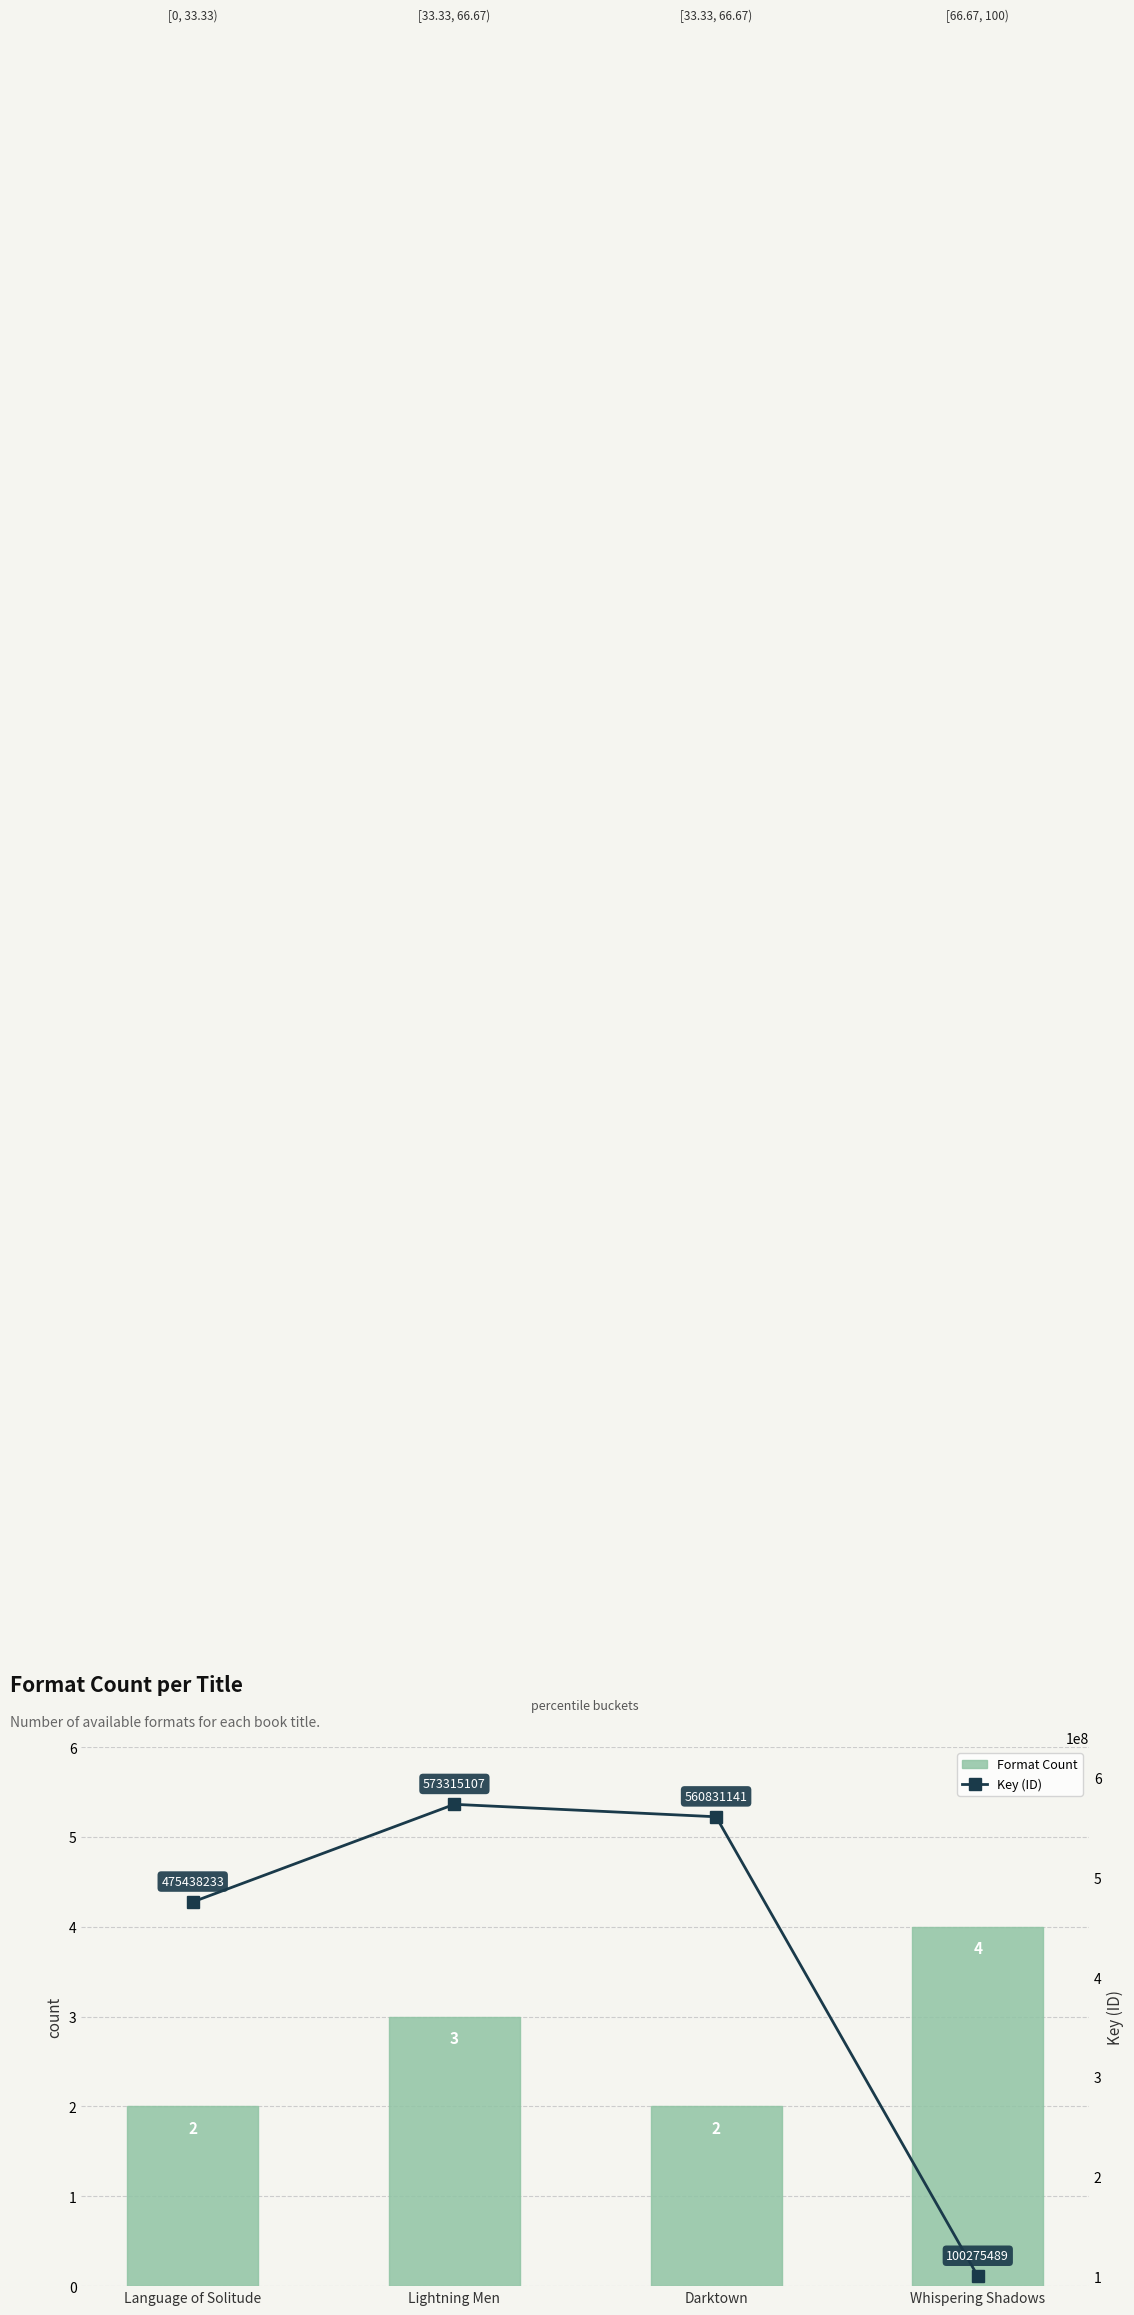

What is the smallest value displayed?

2